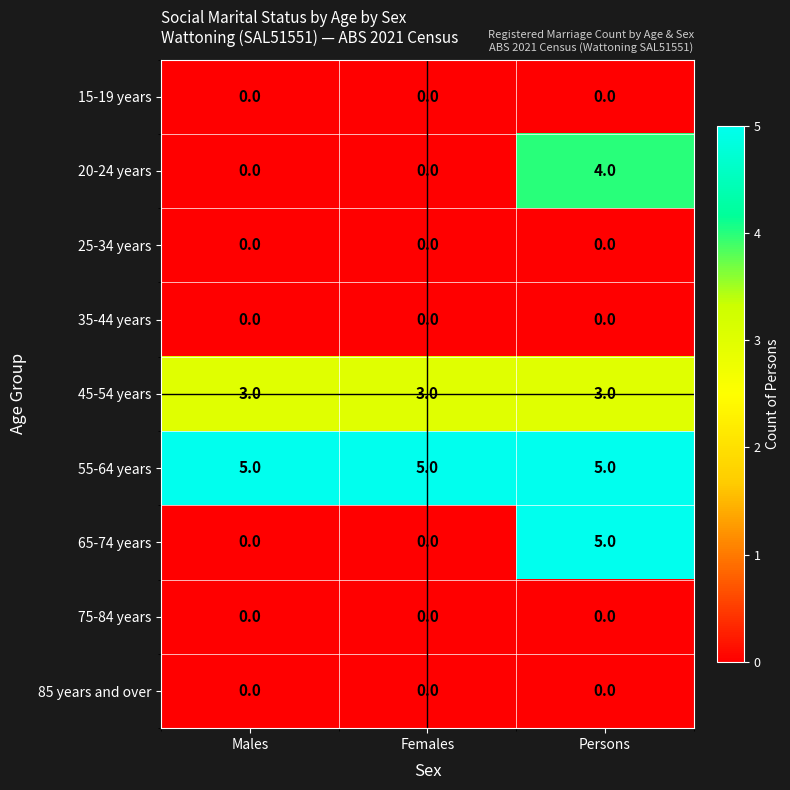

The 25-34 years series shows 0 at Females. True or false?

True